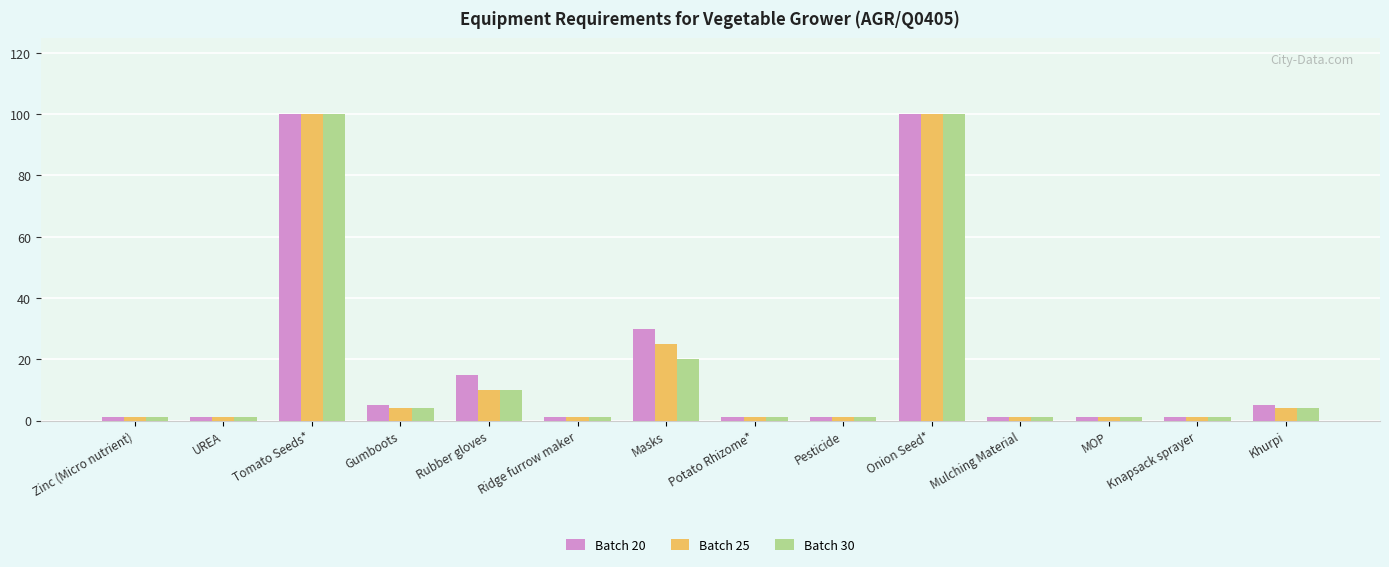

What value does the Batch 30 series have at Knapsack sprayer?

1